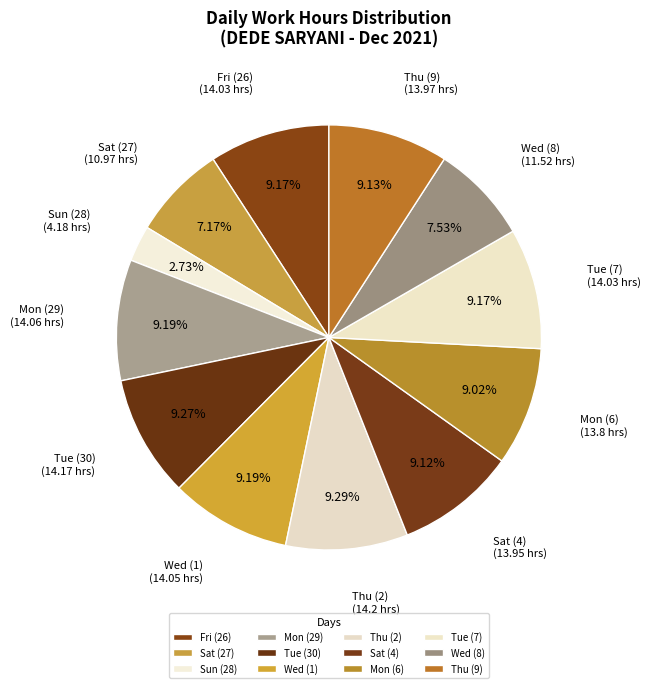

How many segments does this pie chart have?

12